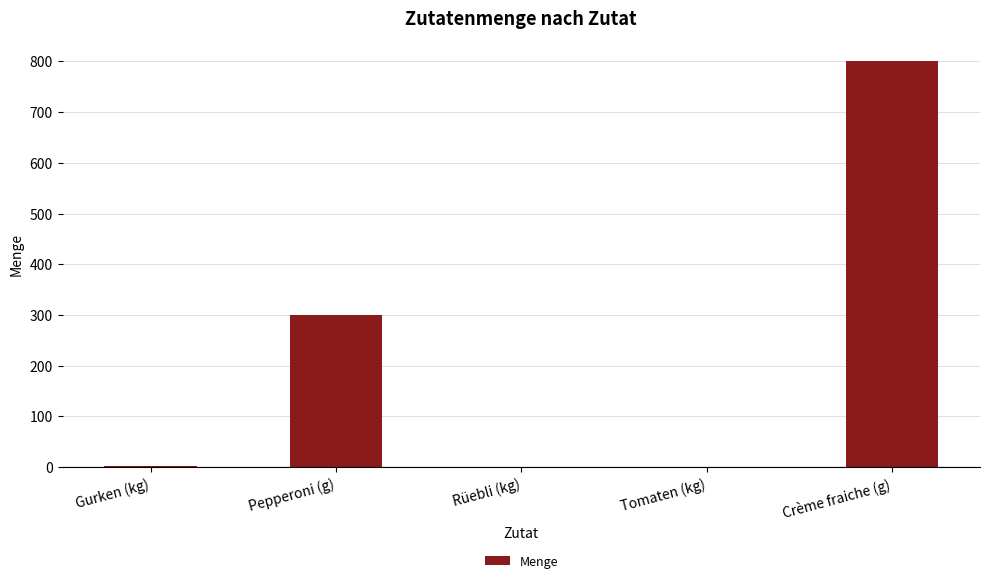

Are the bars grouped side by side (vs. stacked)?

No